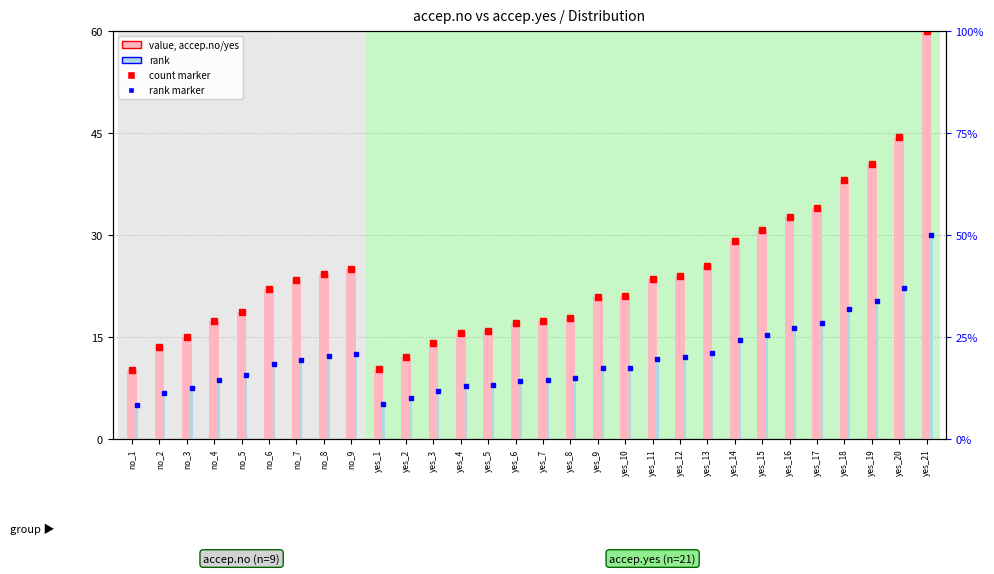

Does the chart contain stacked bars?

No